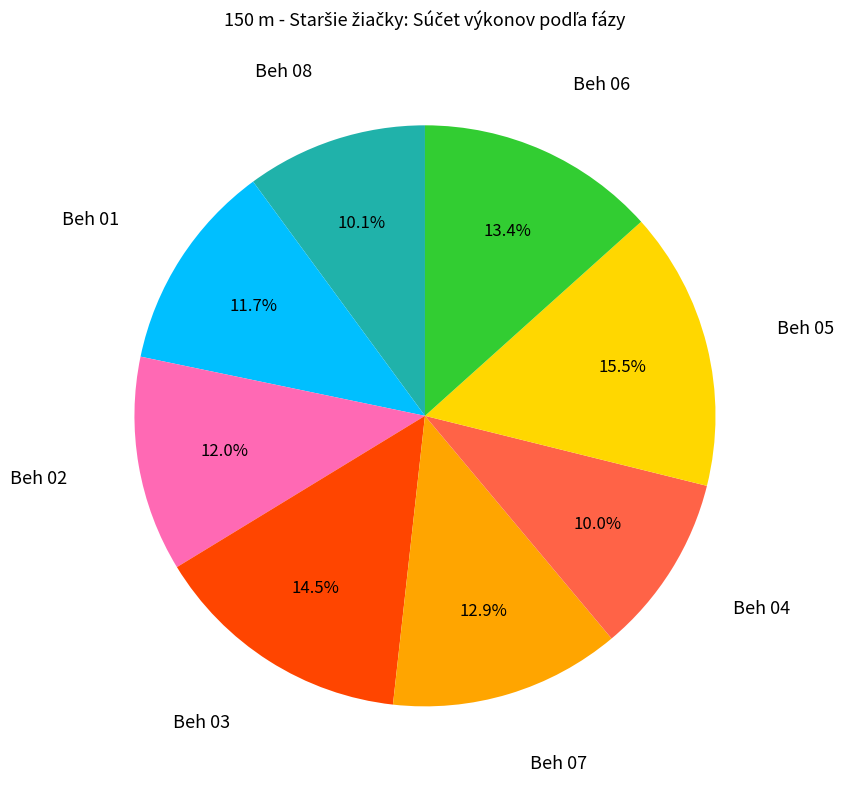

Is there a majority slice in this chart?

No